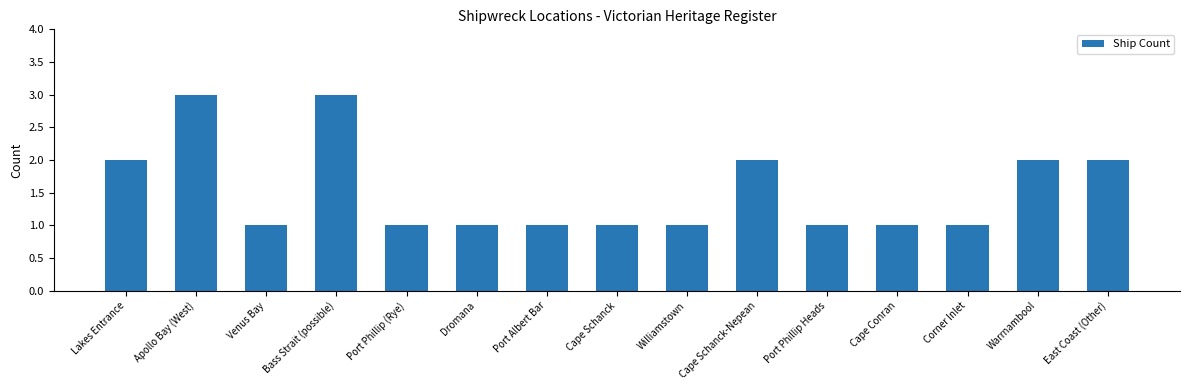

What is the value of the 9th bar from the left?

1